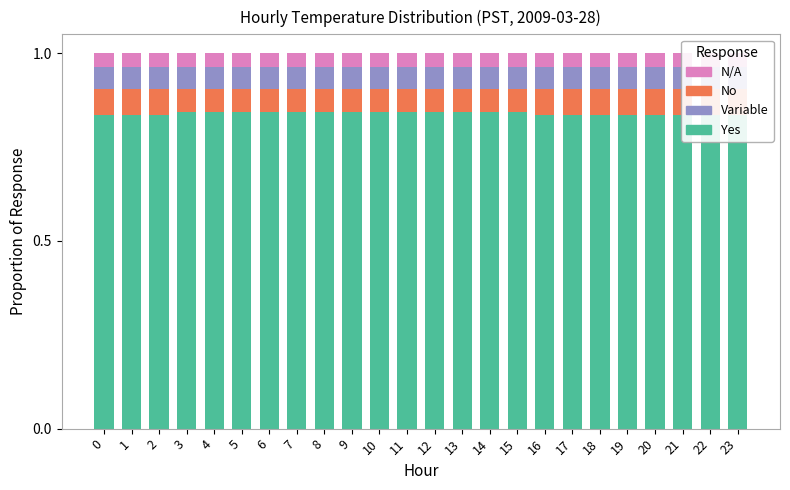

How many categories are shown in the chart?

24